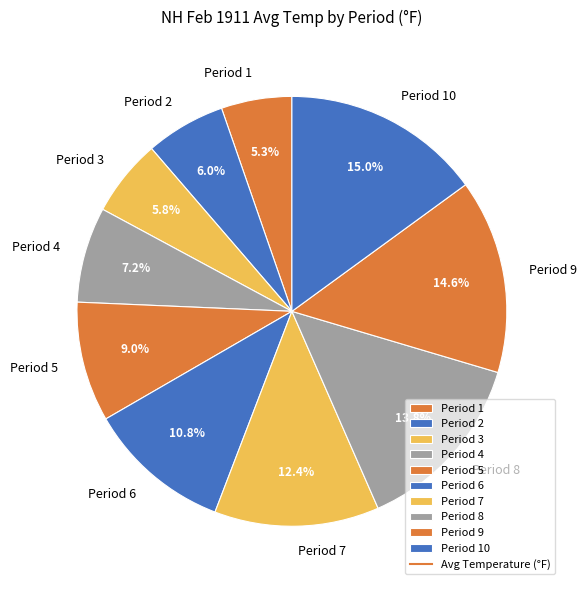

To the nearest percent, what is the difference between the Period 1 and Period 10 slice percentages?

10%